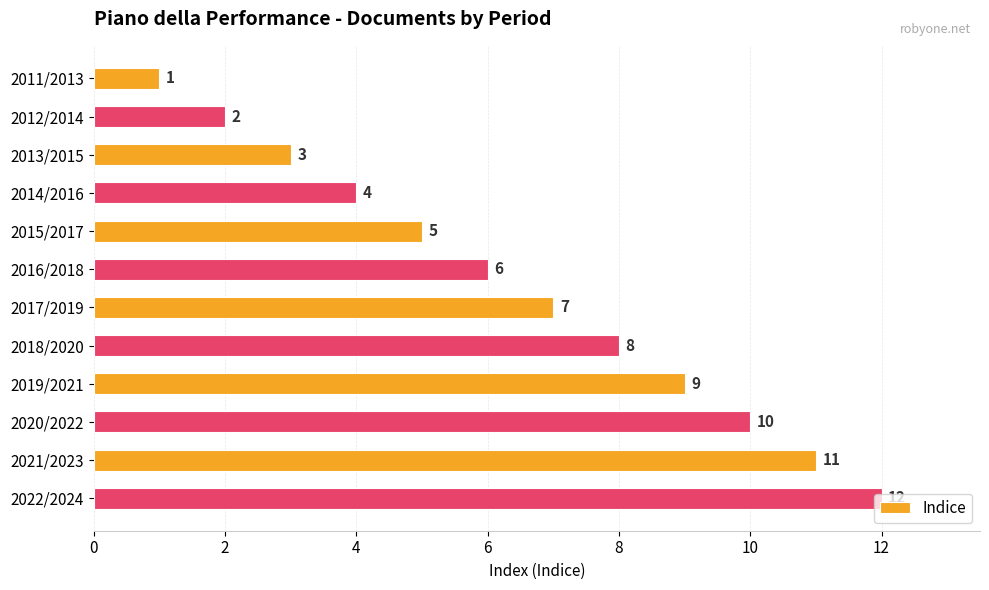

What is the sum of all values?

78